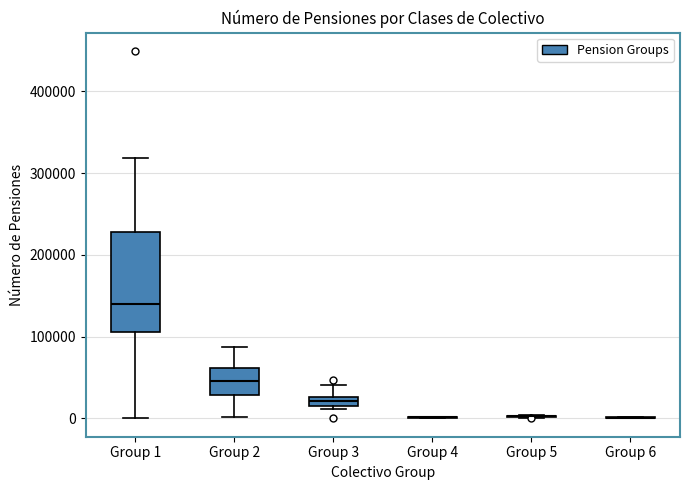

Which box is the tallest, from its lower edge to its upper edge?

Group 1